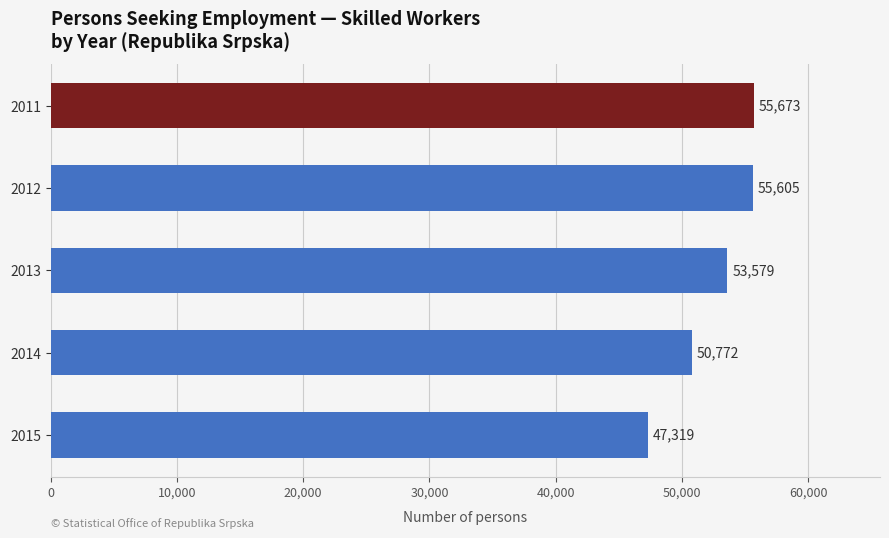

Count the number of data series in this chart.

1